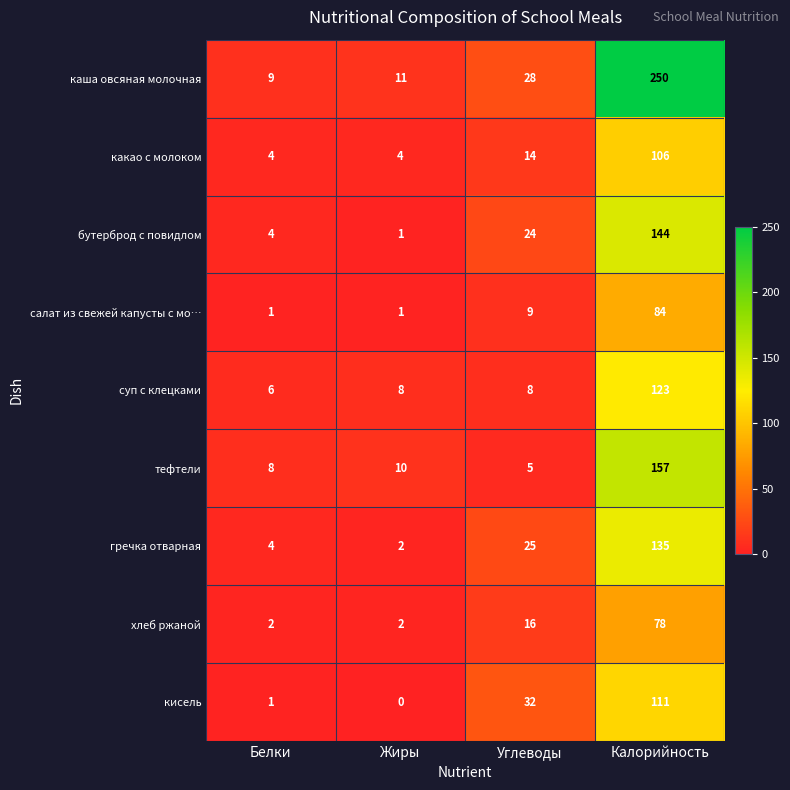

At which category is the sum across all series the highest?

Калорийность